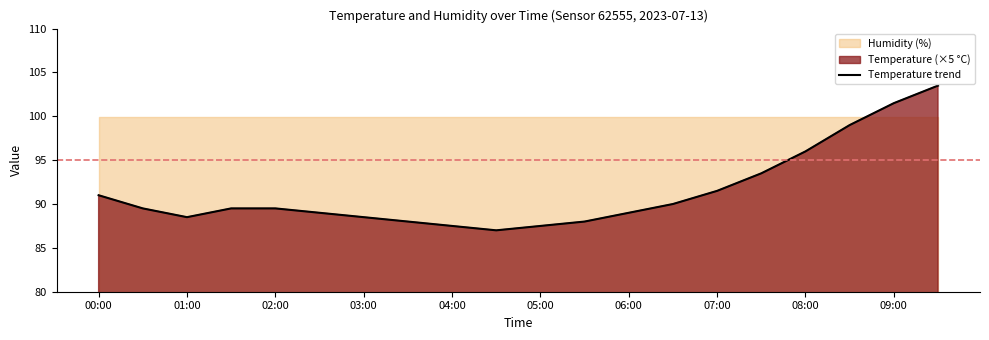

Is it true that Temperature trend equals 38.8 at 04:00?

False